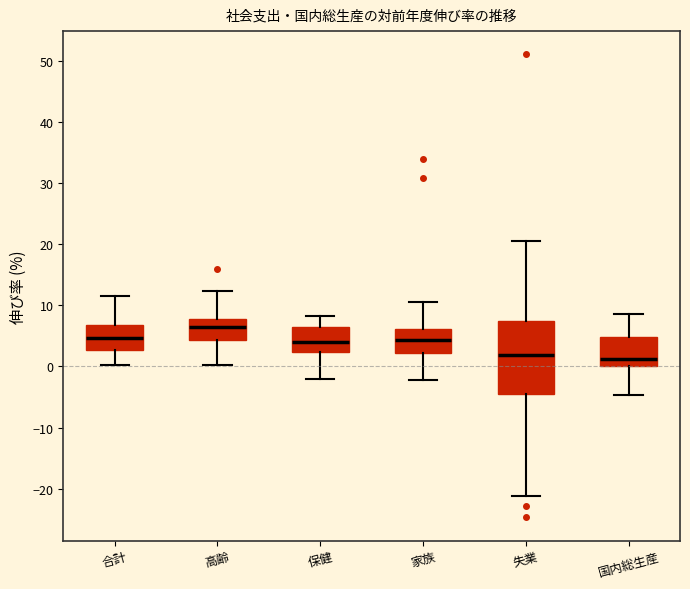

Where does the upper whisker of the box for 保健 end on the y-axis? The values are not printed on the chart, so give them approximately, as read against the axis.

8